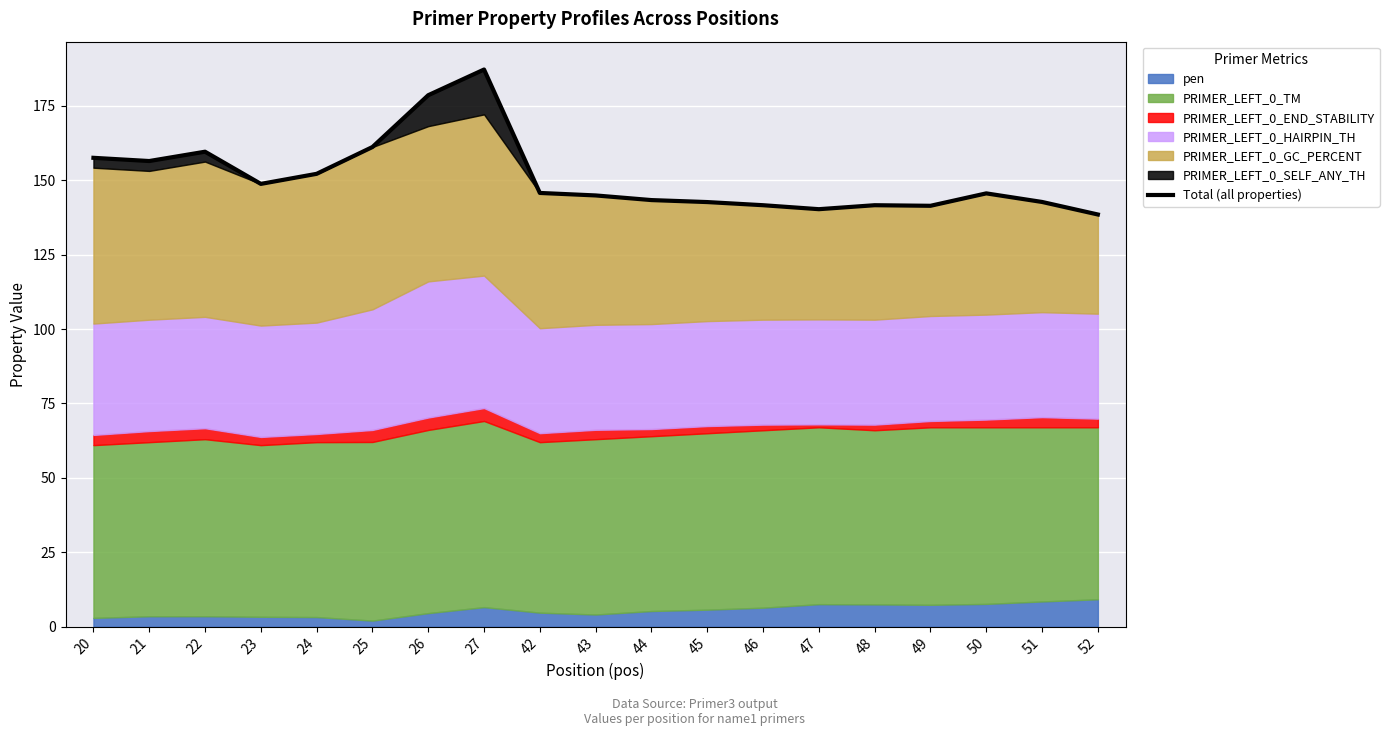

Which has a higher value, 44 or 51?

44